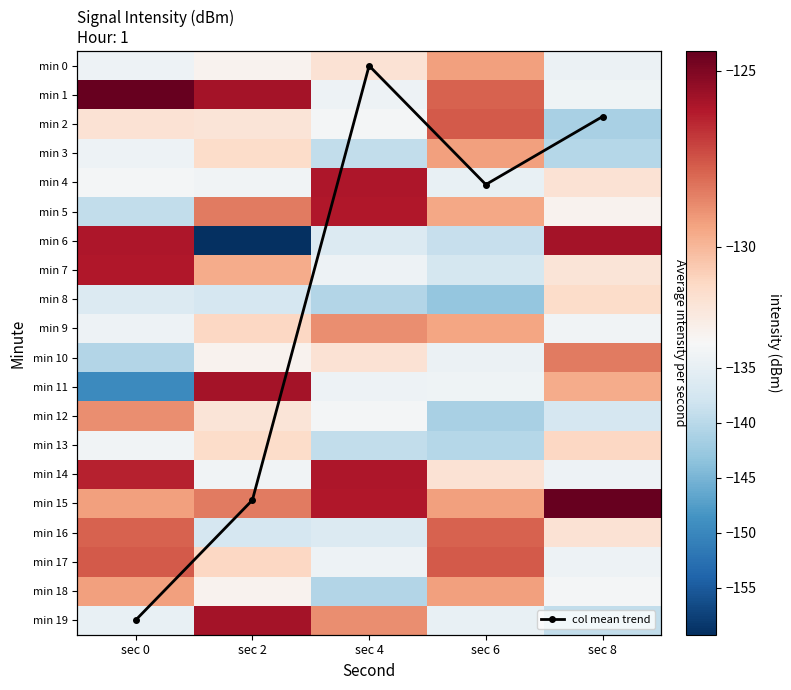

Rank the series by their maximum value, from lowest to highest.

min 8, min 13, min 0, min 3, min 18, min 9, min 12, min 10, min 16, min 2, min 17, min 5, min 7, min 4, min 14, min 6, min 11, min 19, min 1, min 15, col mean trend